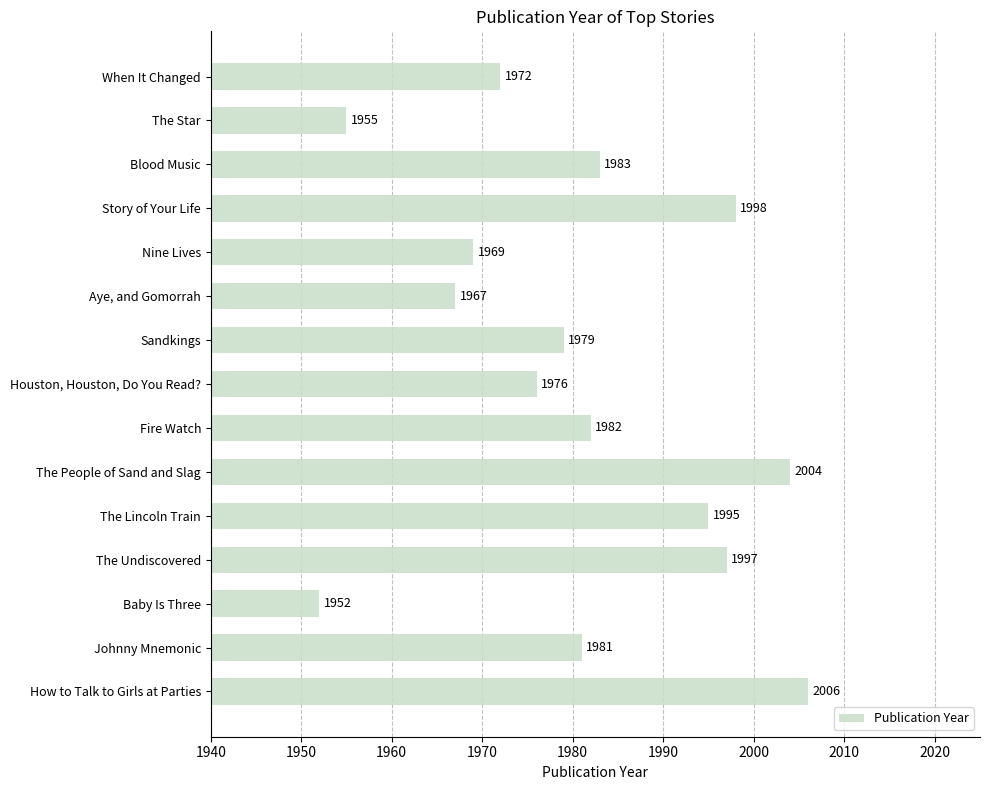

What is the minimum value shown in the chart?

1952